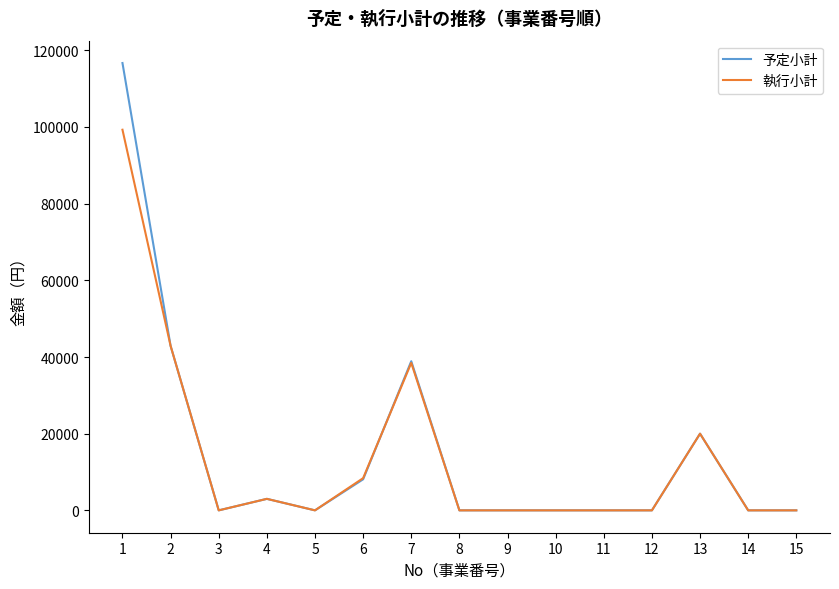

Reading left to right, what are all the values shown in this chart?

予定小計: 1=116680	2=42900	3=0	4=3000	5=0	6=8100	7=38900	8=0	9=0	10=0	11=0	12=0	13=20000	14=0	15=0
執行小計: 1=99280	2=42900	3=0	4=3000	5=0	6=8400	7=38460	8=0	9=0	10=0	11=0	12=0	13=20000	14=0	15=0